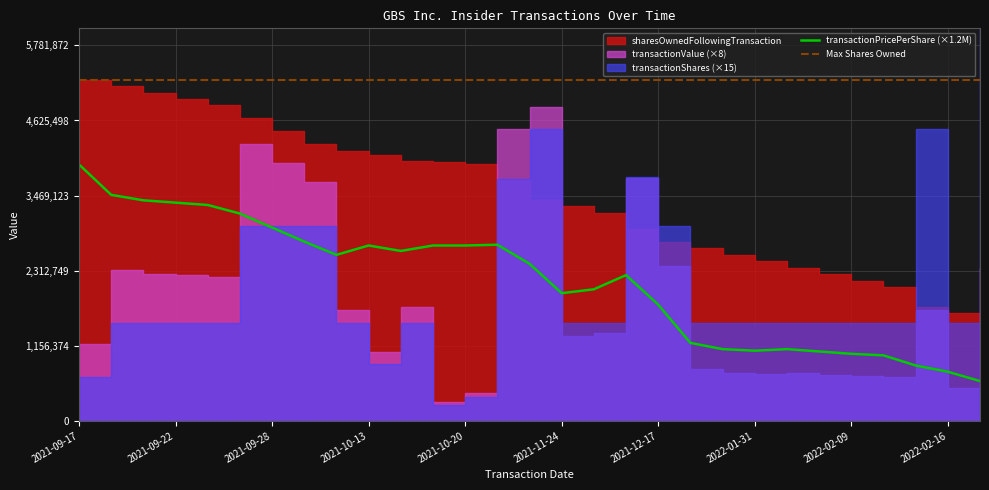

True or false: Max Shares Owned and transactionPricePerShare (×1.2M) cross at least once.

False